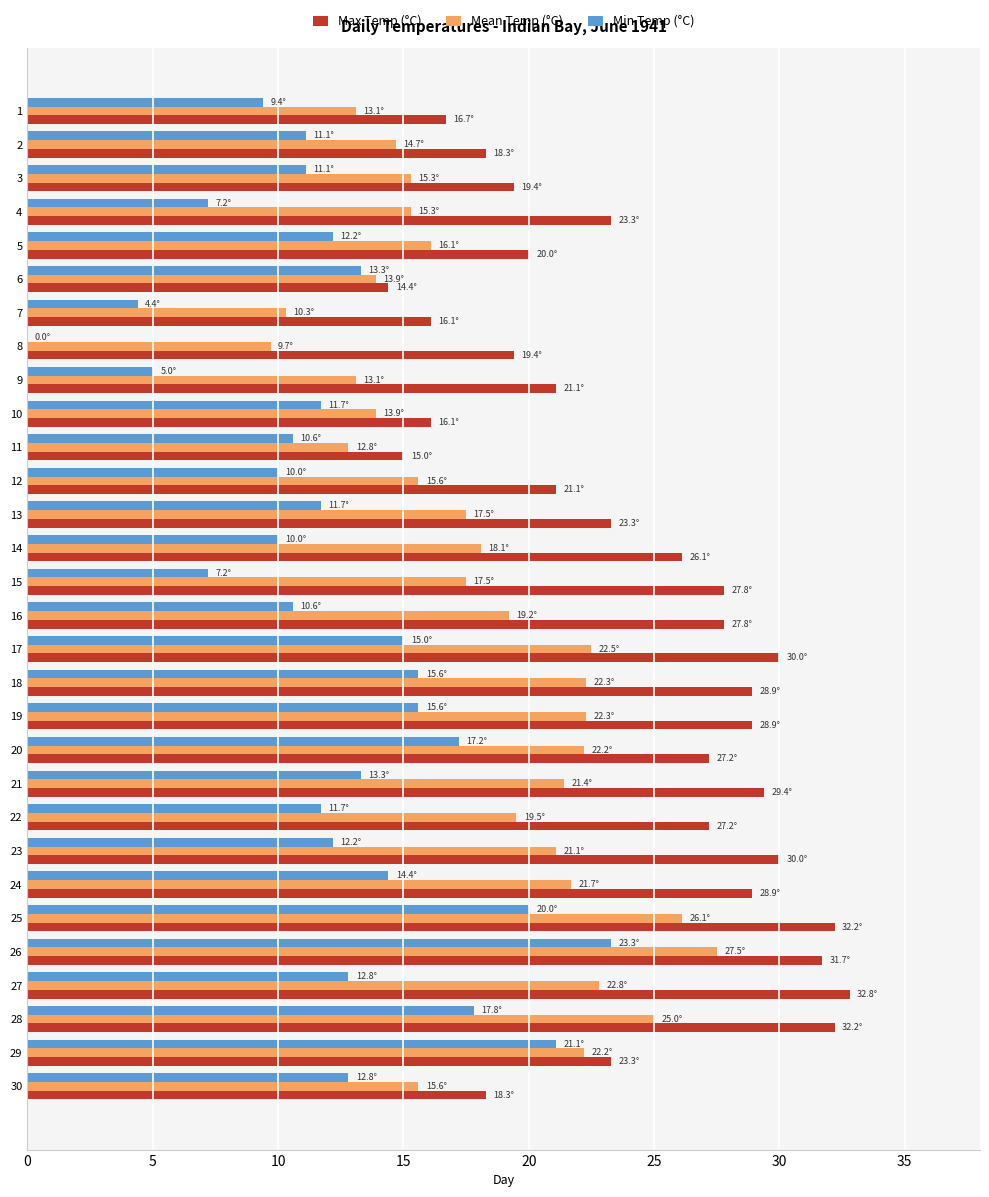

At which category is the sum across all series the highest?

26